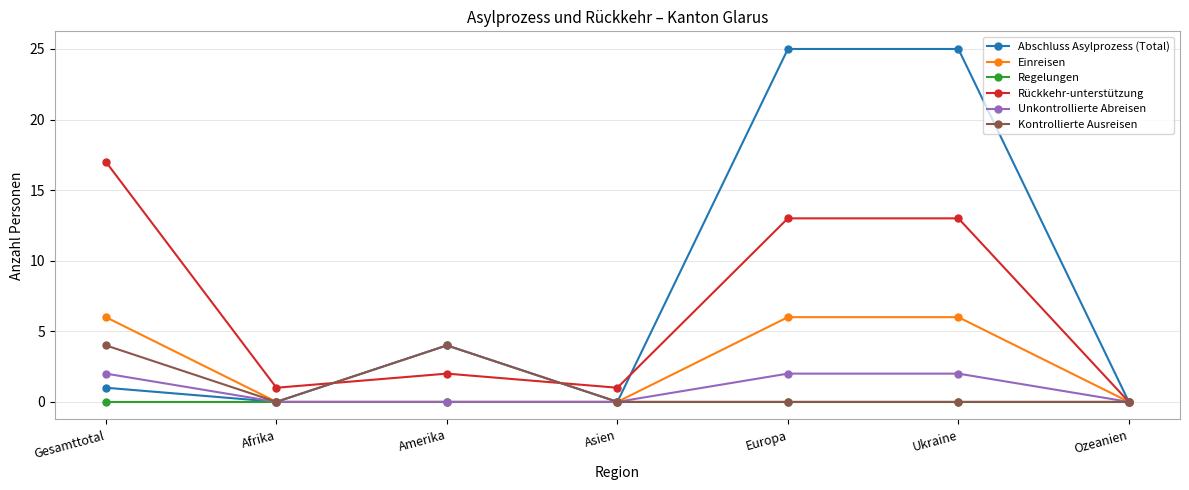

How many interior local valleys does the Rückkehr-unterstützung series have?

2